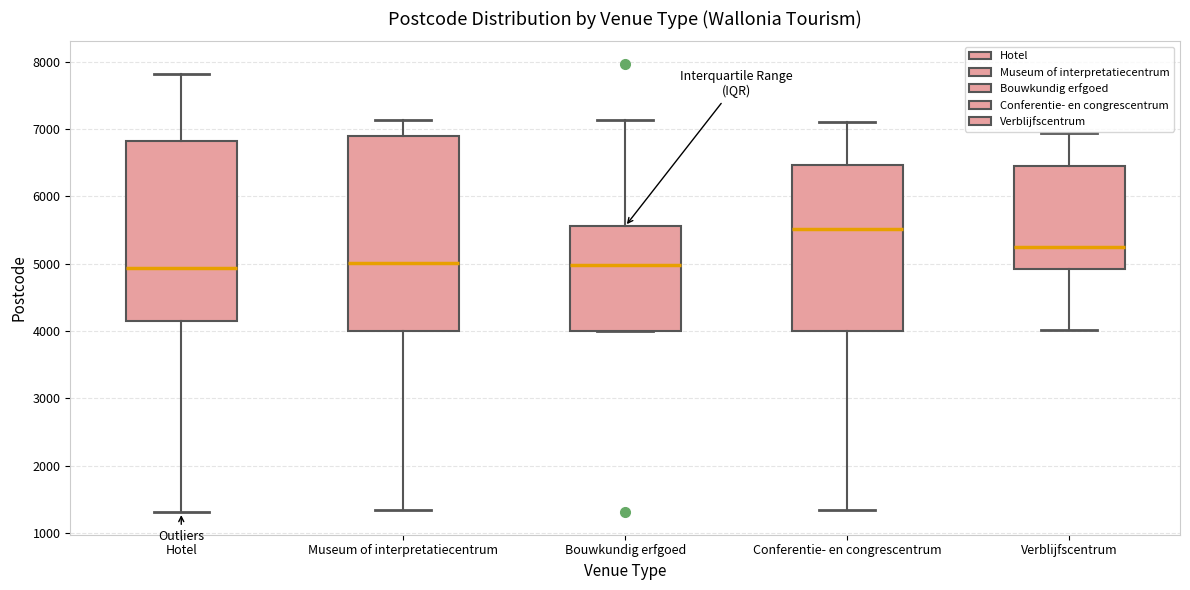

Where does the median line of the box for Hotel sit on the y-axis? The values are not printed on the chart, so give them approximately, as read against the axis.

4900